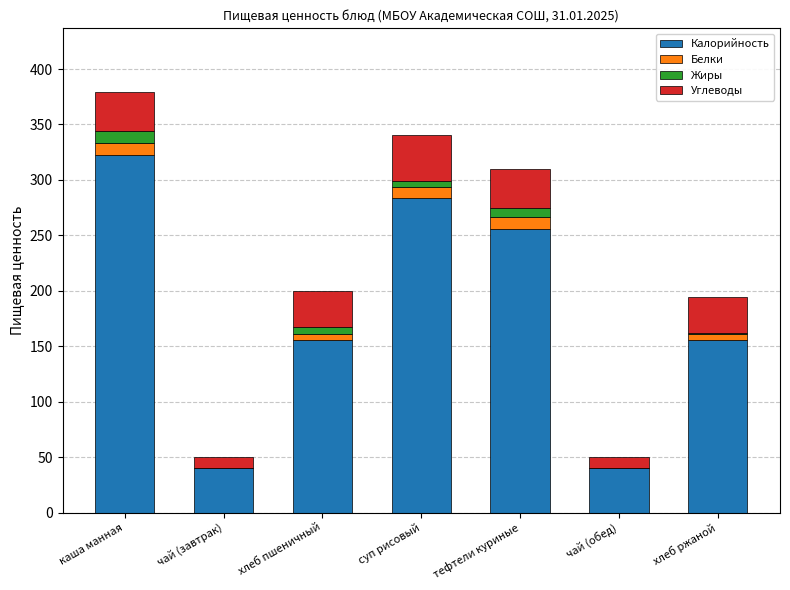

At which category is the sum across all series the highest?

каша манная